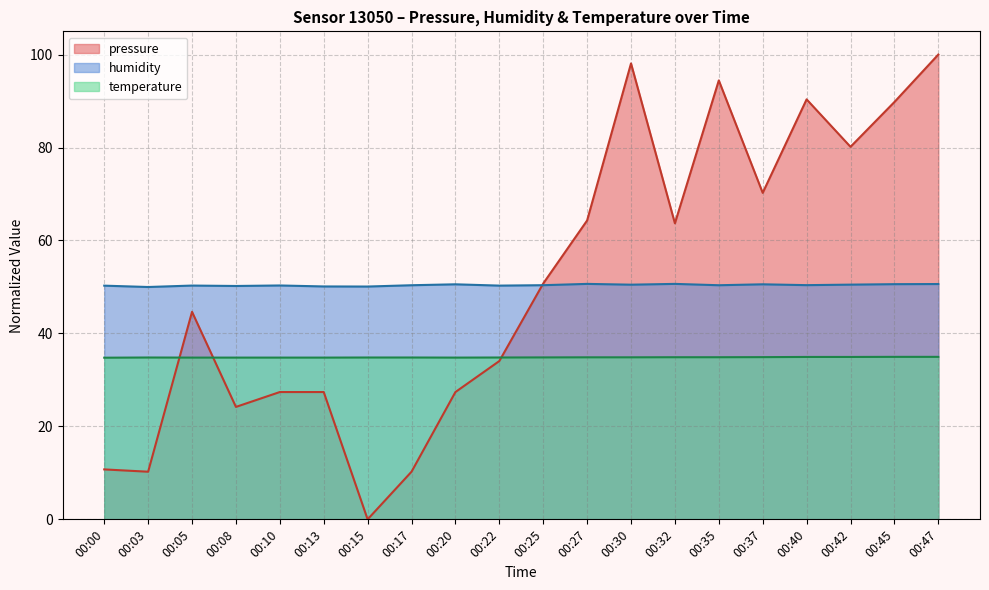

Read the pressure value at 00:13.

27.4